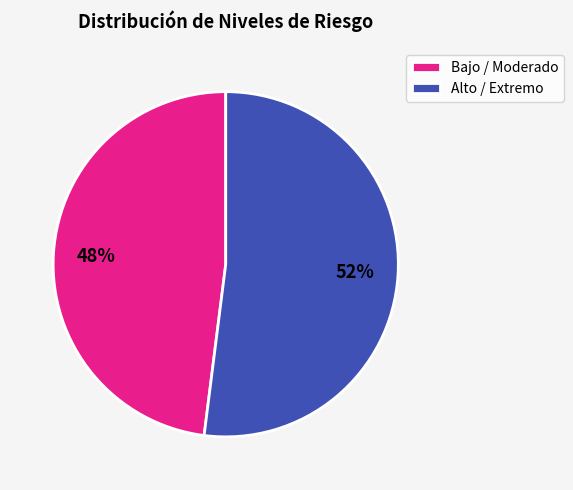

What is the smallest slice in the pie chart?

Bajo / Moderado